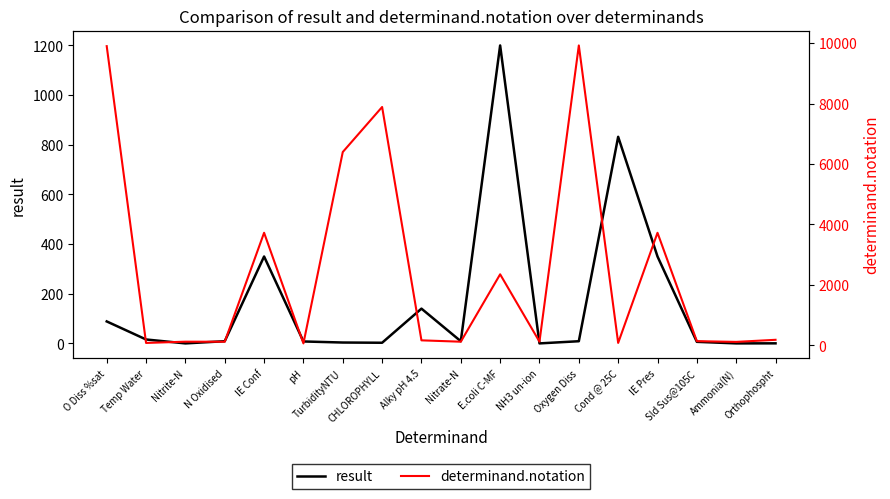

Between Nitrate-N and NH3 un-ion, which series saw the biggest shift?

result